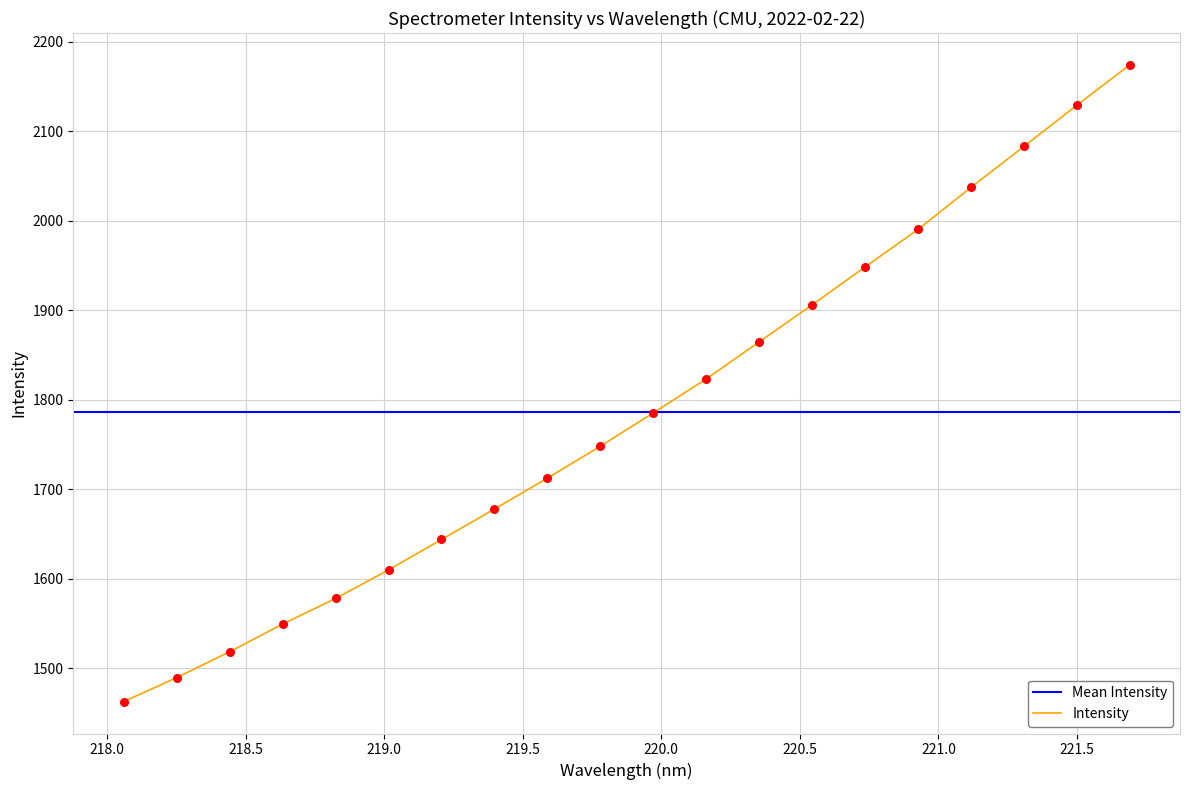

What is the minimum value for Intensity?

1462.6